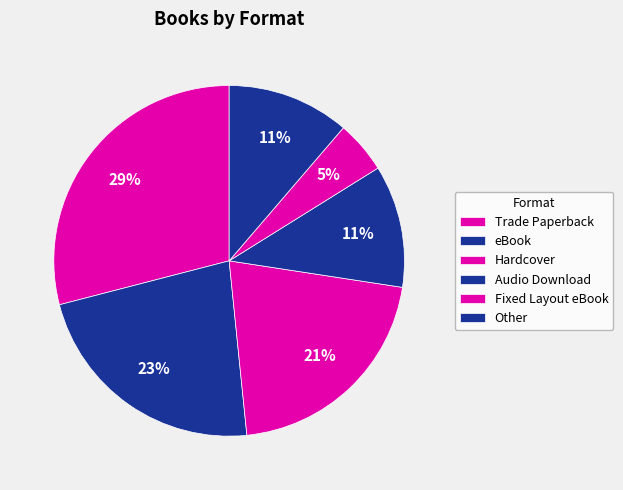

Which slice is the largest?

Trade Paperback